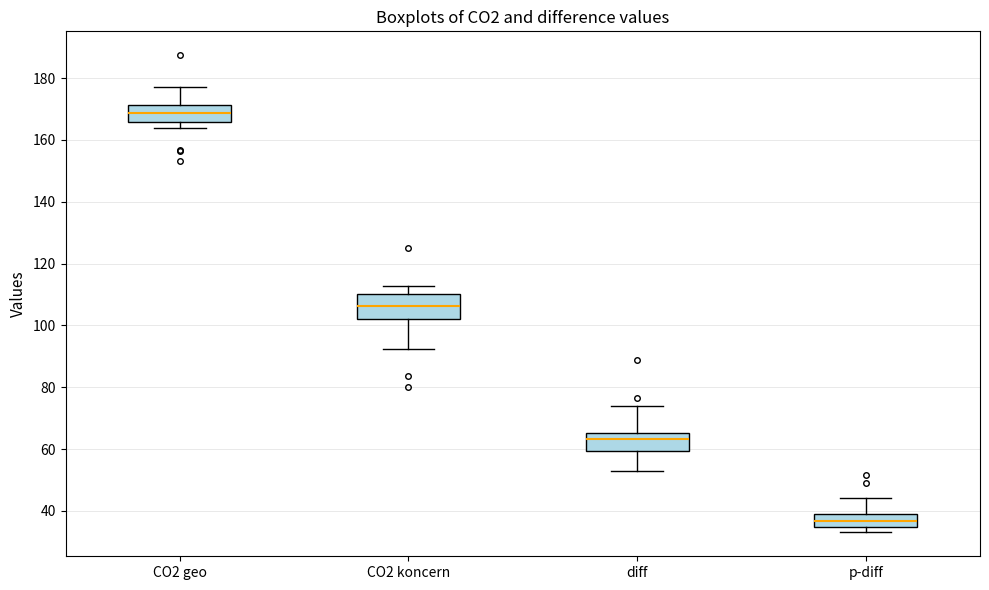

Where does the upper whisker of the box for CO2 koncern end on the y-axis? The values are not printed on the chart, so give them approximately, as read against the axis.

112